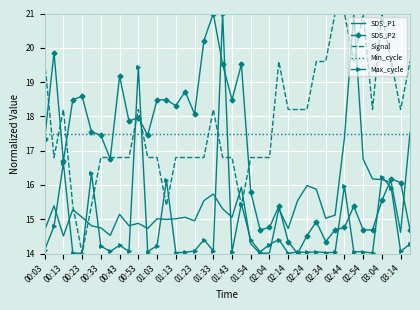

What is the minimum value shown in the chart?

14.0